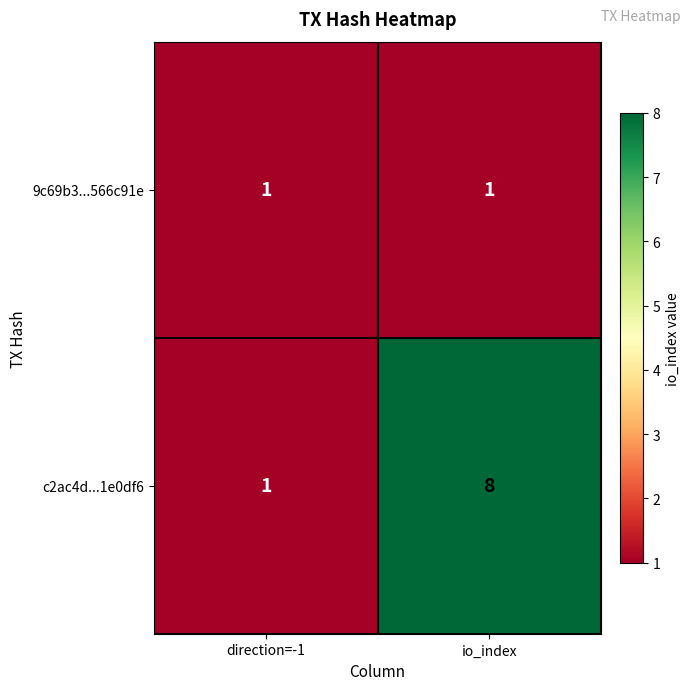

What is the sum of all c2ac4d...1e0df6 values?

9